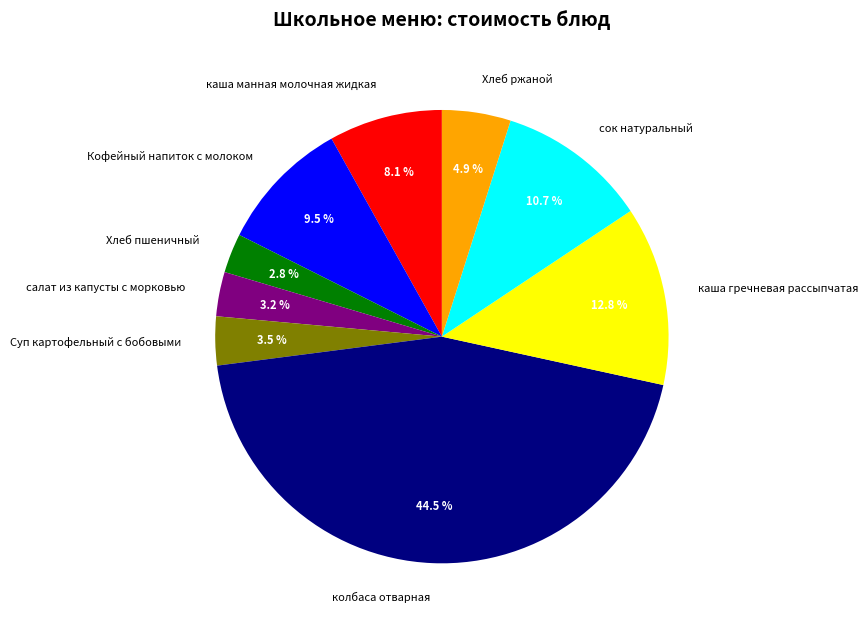

Is there any slice that represents more than half of the pie?

No